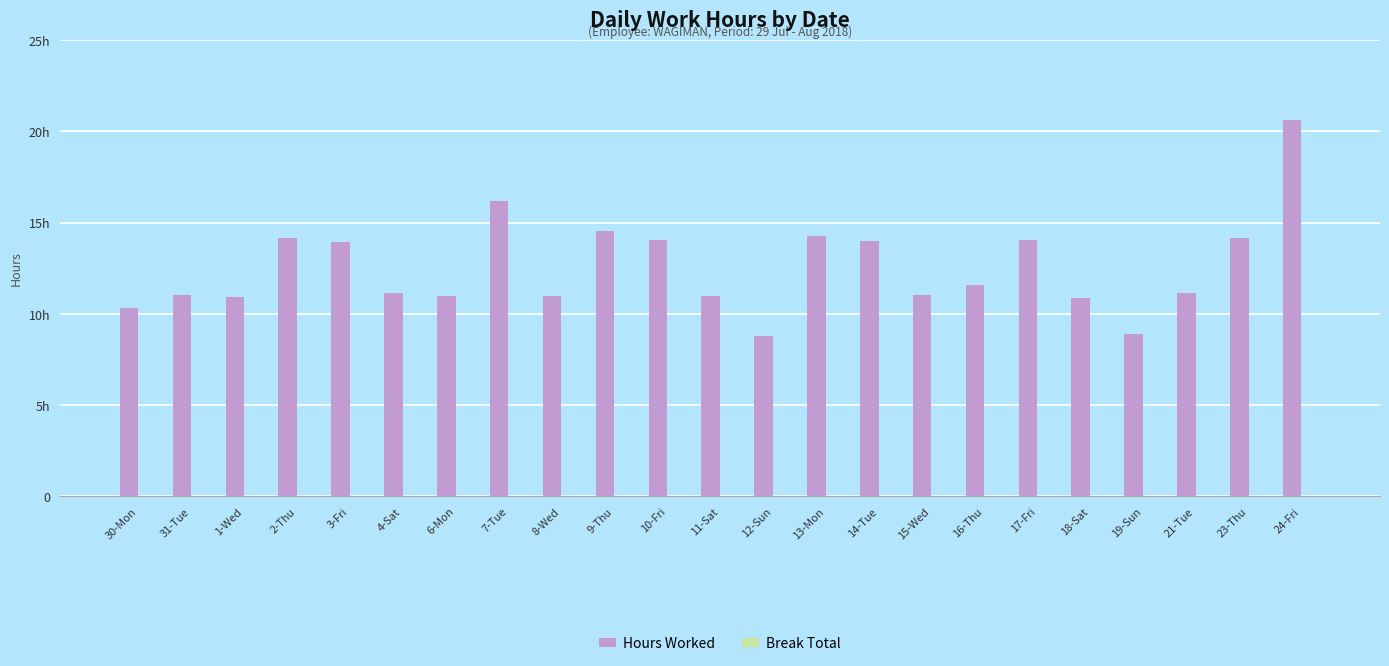

Does the chart contain any negative values?

No